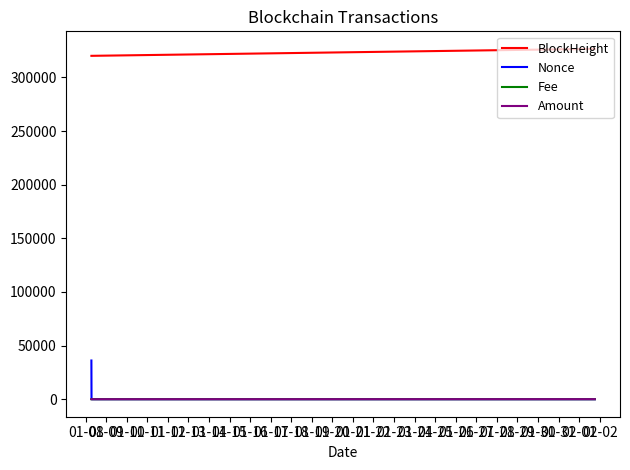

Which series has the widest spread of values?

Nonce